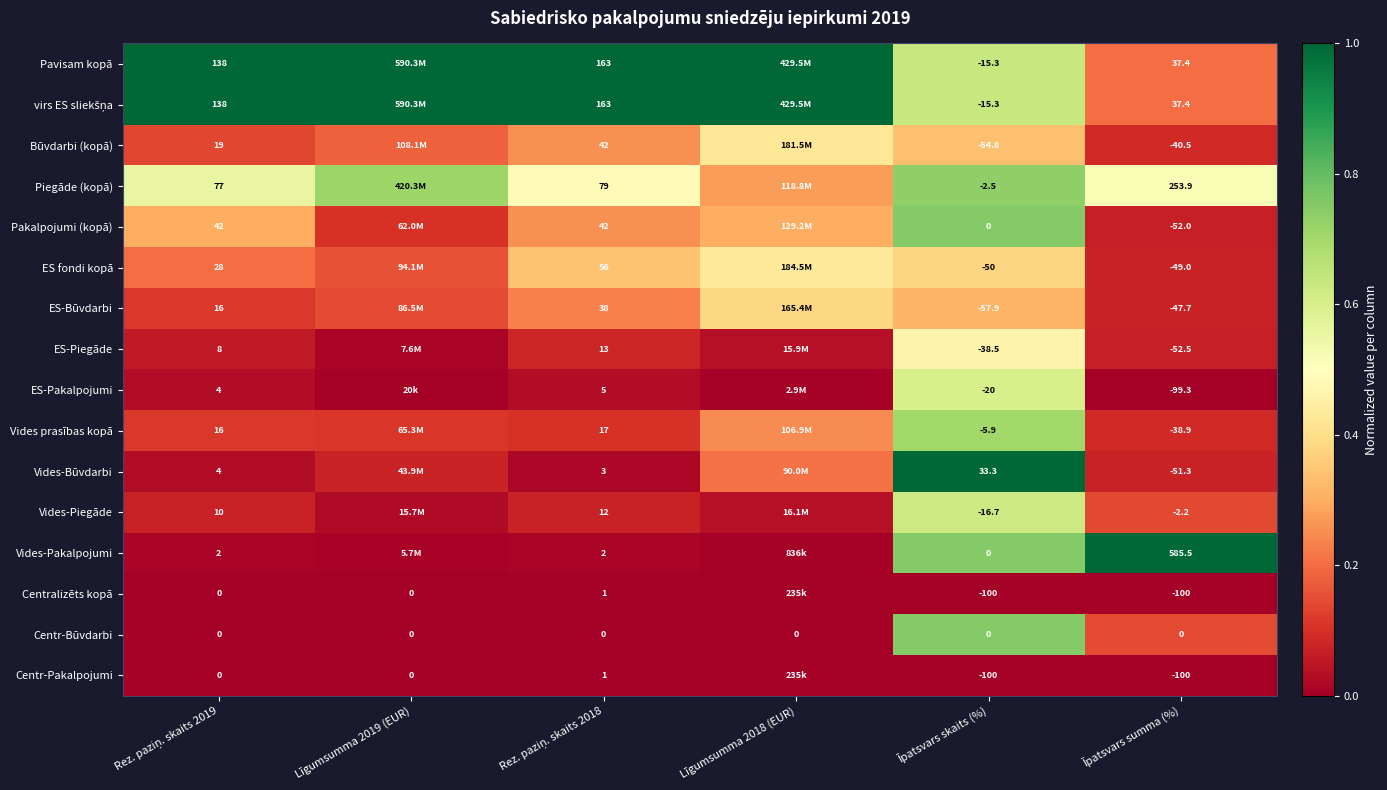

At how many categories does at least one series exceed 0?

6